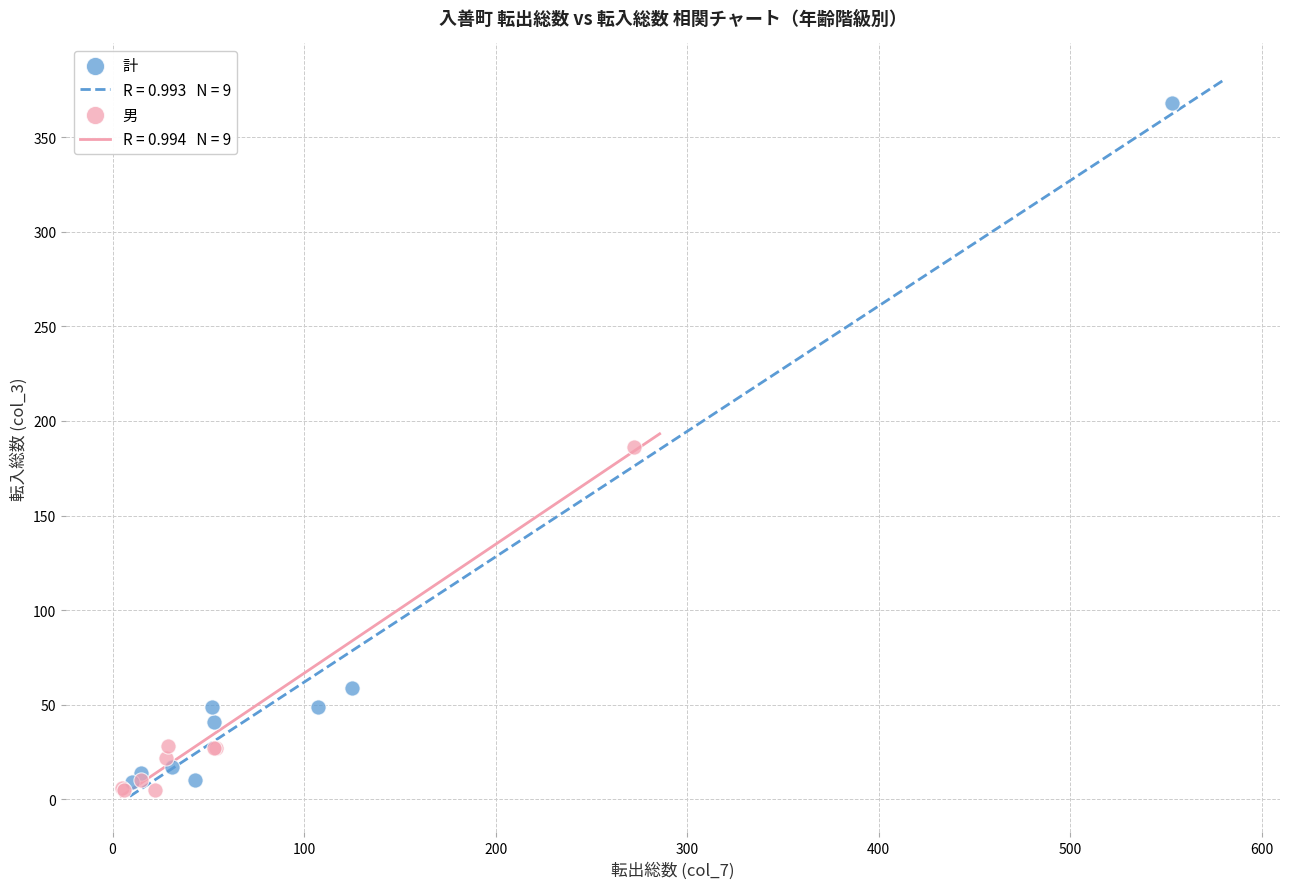

Which series has the widest spread of Y values?

計